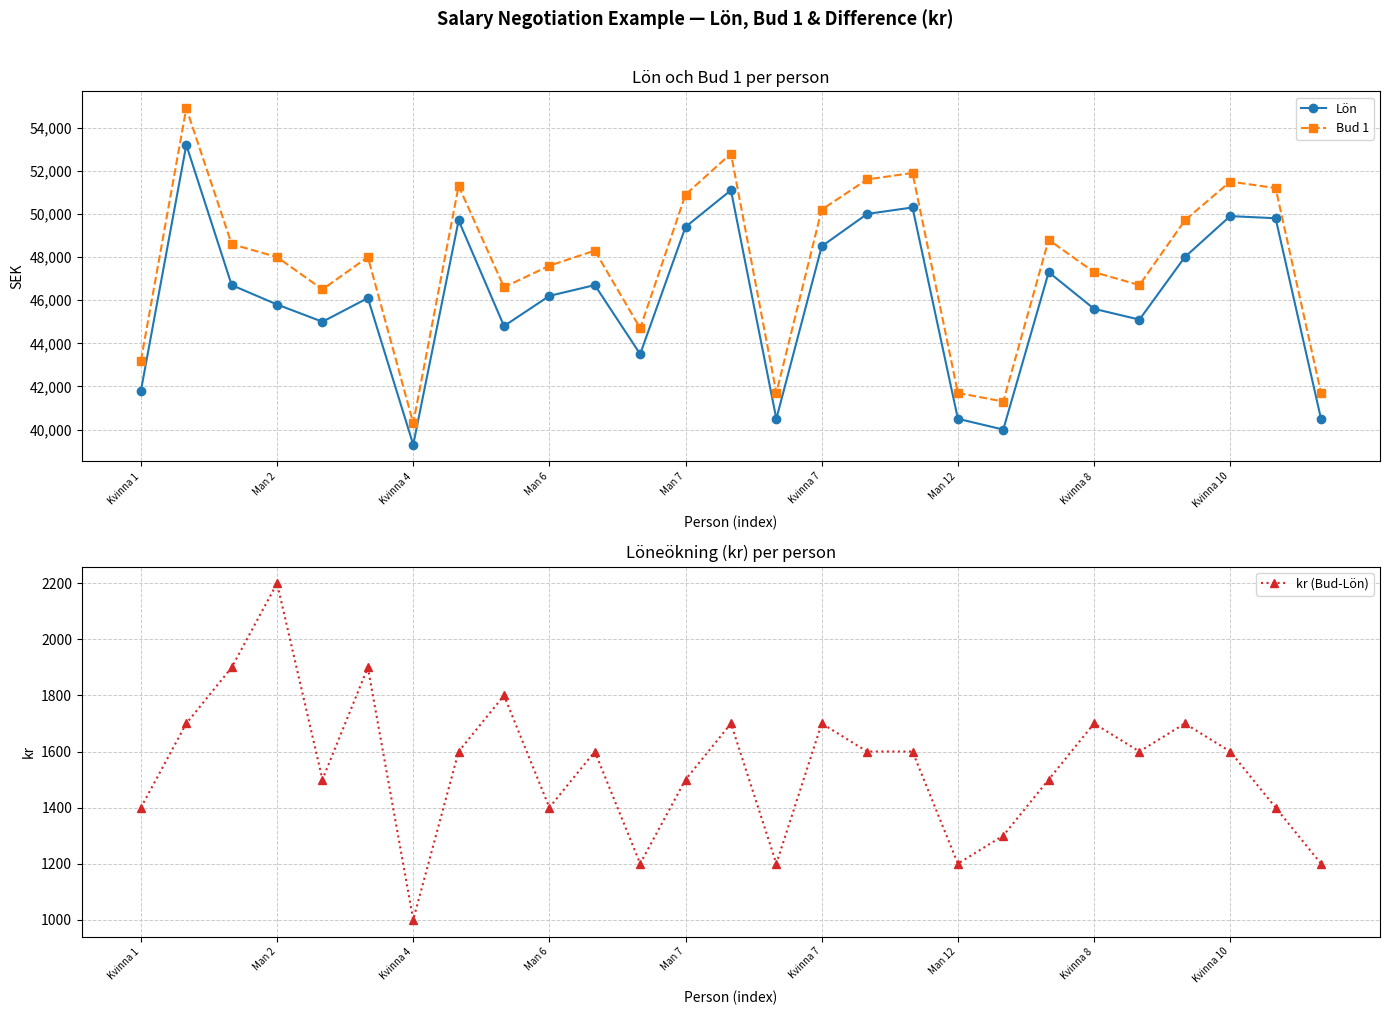

Reading left to right, list all the values displayed in this chart.

Lön: 41800	53200	46700	45800	45000	46100	39300	49700	44800	46200	46700	43500	49400	51100	40500	48500	50000	50300	40500	40000	47300	45600	45100	48000	49900	49800	40500
Bud 1: 43200	54900	48600	48000	46500	48000	40300	51300	46600	47600	48300	44700	50900	52800	41700	50200	51600	51900	41700	41300	48800	47300	46700	49700	51500	51200	41700
kr (Bud-Lön): 1400	1700	1900	2200	1500	1900	1000	1600	1800	1400	1600	1200	1500	1700	1200	1700	1600	1600	1200	1300	1500	1700	1600	1700	1600	1400	1200